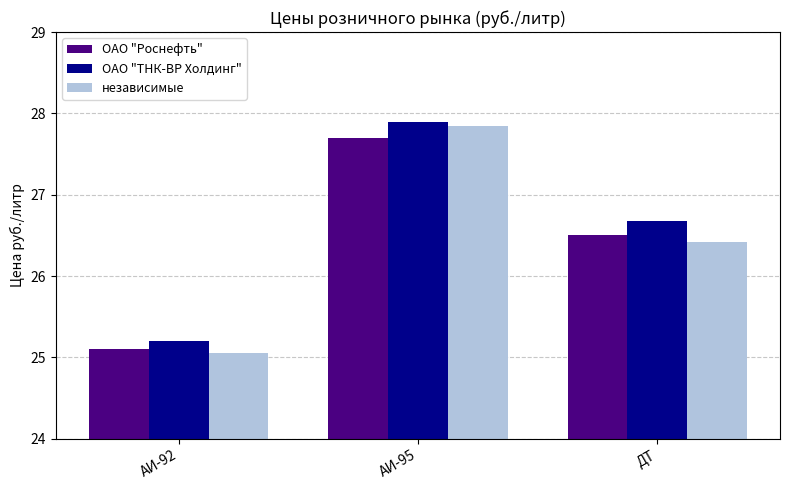

At which category does the chart reach its peak across all series?

АИ-95